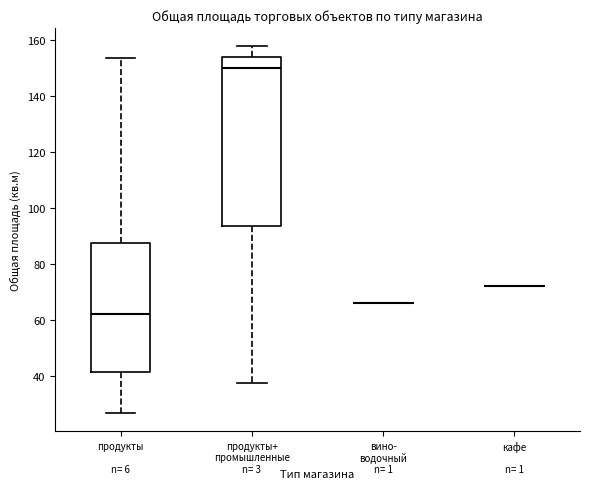

Reading left to right, transcribe this box plot: for each box, give where its median line is, the range the box spans, and where its two whiskers end, as read against the y-axis. The values are not printed on the chart, so give them approximately, as read against the axis.

продукты: median 62, box 42 to 88, whiskers 26 to 154
продукты+ промышленные: median 150, box 94 to 154, whiskers 38 to 158
вино- водочный: box collapsed to a line at 66, whiskers 66 to 66
кафе: box collapsed to a line at 72, whiskers 72 to 72